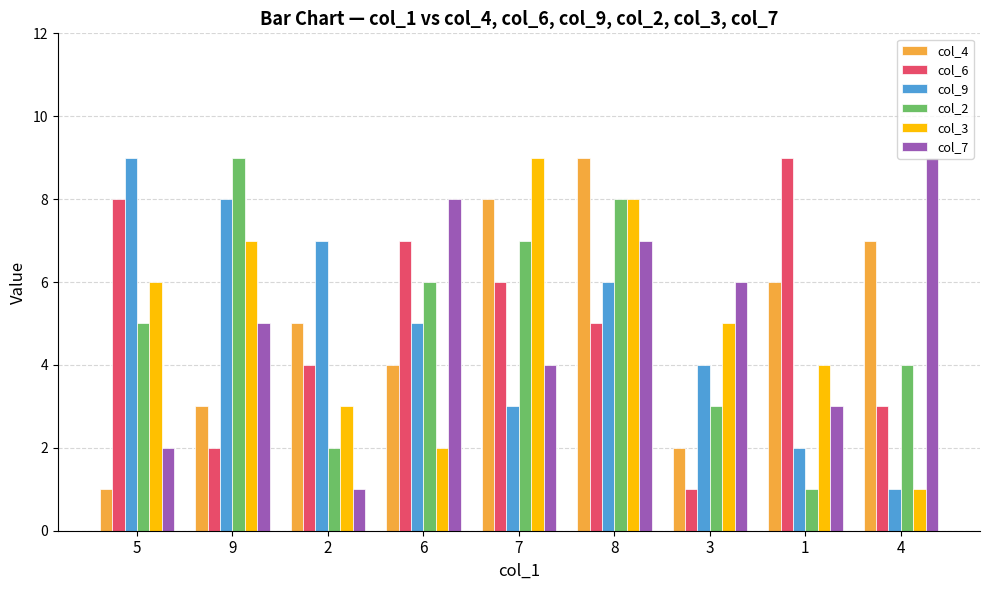

What is the highest value of the col_6 series?

9